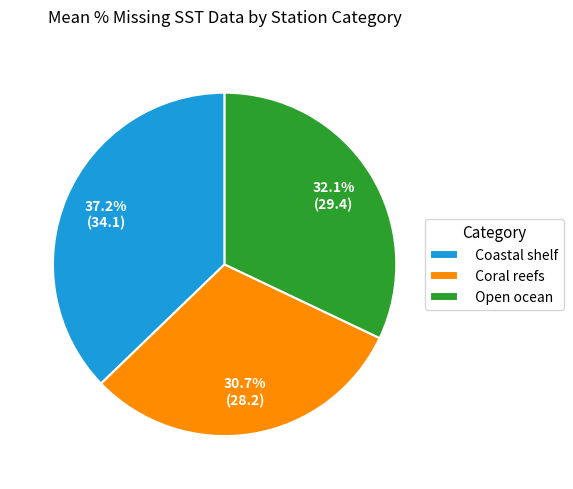

To the nearest percent, what is the combined percentage of Coral reefs and Coastal shelf?

68%